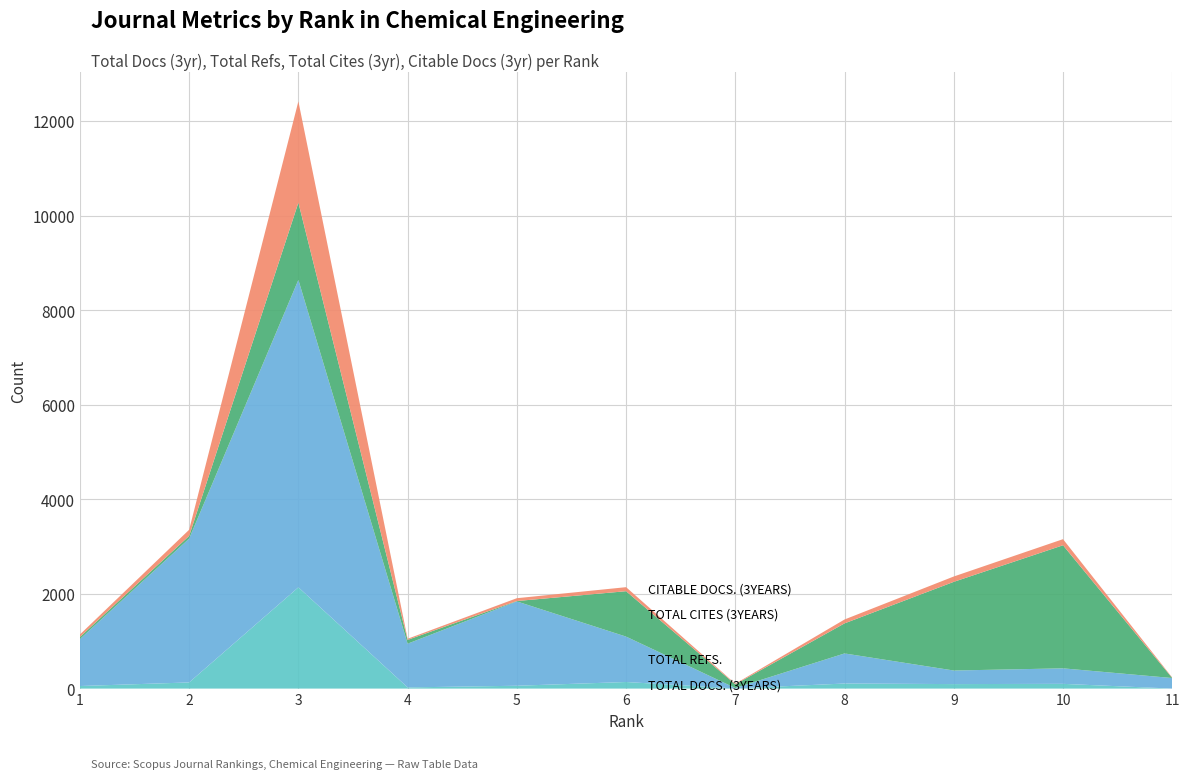

Reading left to right, list all the values displayed in this chart.

Total Docs. (3years): 1=54	2=130	3=2141	4=25	5=60	6=139	7=3	8=107	9=95	10=100	11=0
Total Refs.: 1=993	2=3041	3=6500	4=924	5=1783	6=960	7=9	8=636	9=287	10=328	11=223
Total Cites (3years): 1=44	2=57	3=1633	4=81	5=8	6=960	7=78	8=636	9=1875	10=2602	11=0
Citable Docs. (3years): 1=53	2=130	3=2141	4=23	5=60	6=85	7=13	8=82	9=113	10=129	11=10